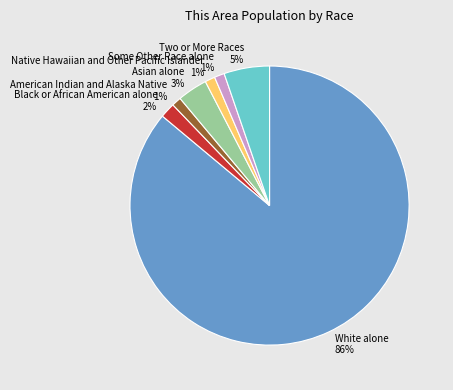

Which slice represents more than half of the pie?

White alone